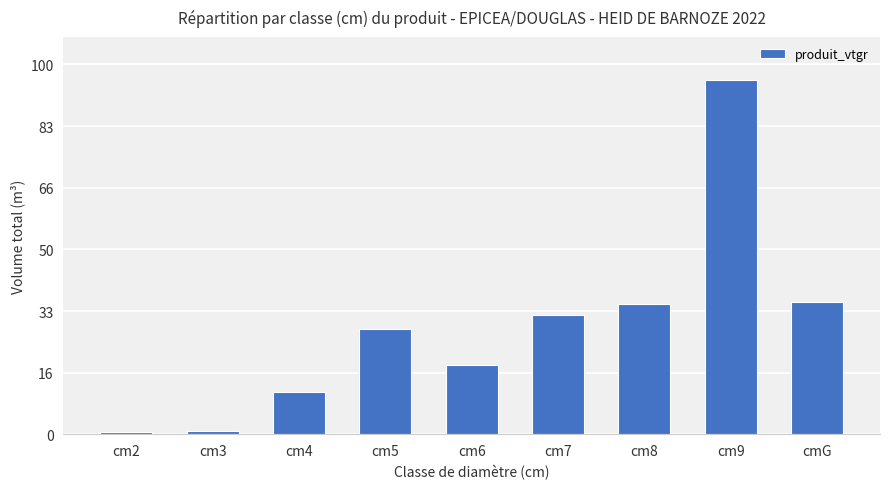

What is the change in value from cm7 to cmG?

+3.5